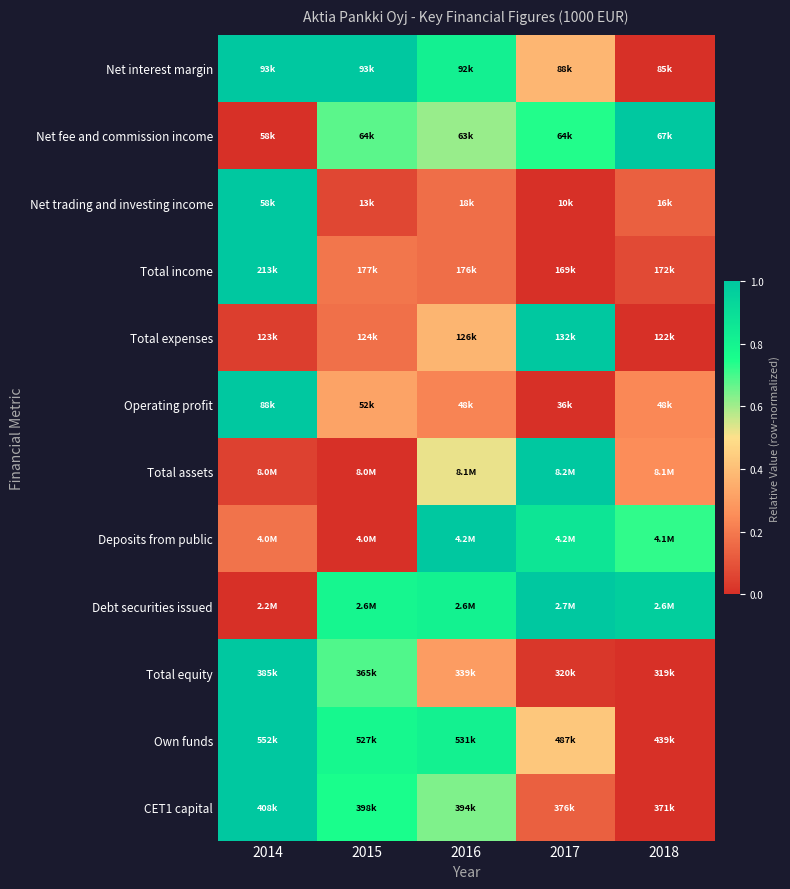

Which has a higher value, 2018 or 2014?

2014